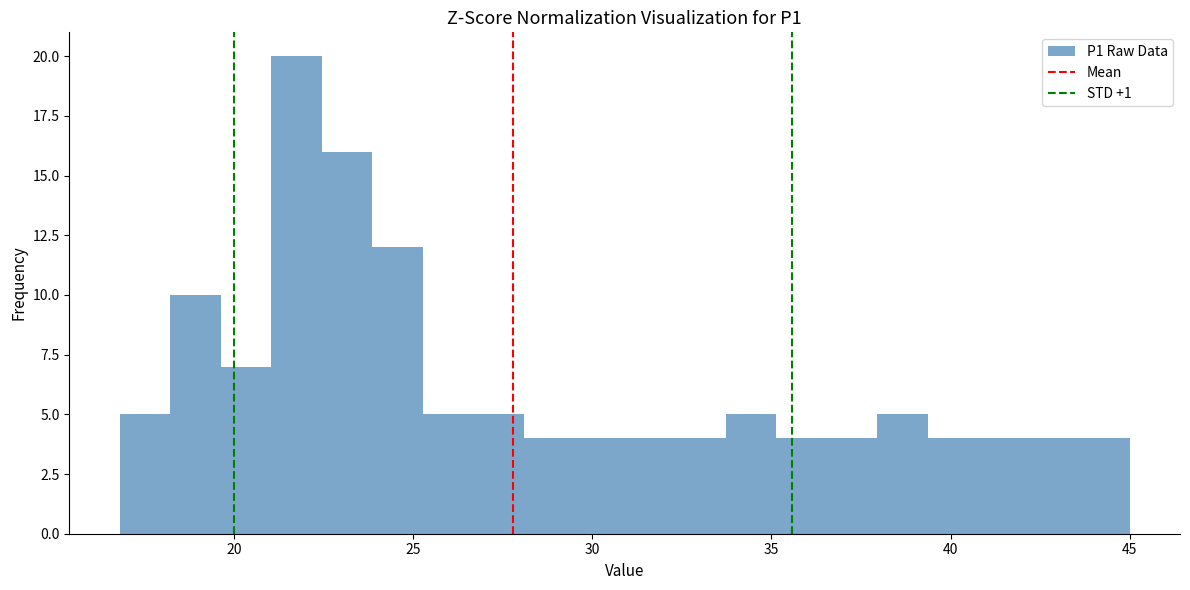

Around what value on the x-axis is the tallest bar? Give the approximate position of its centre, as read against the axis.

21.5